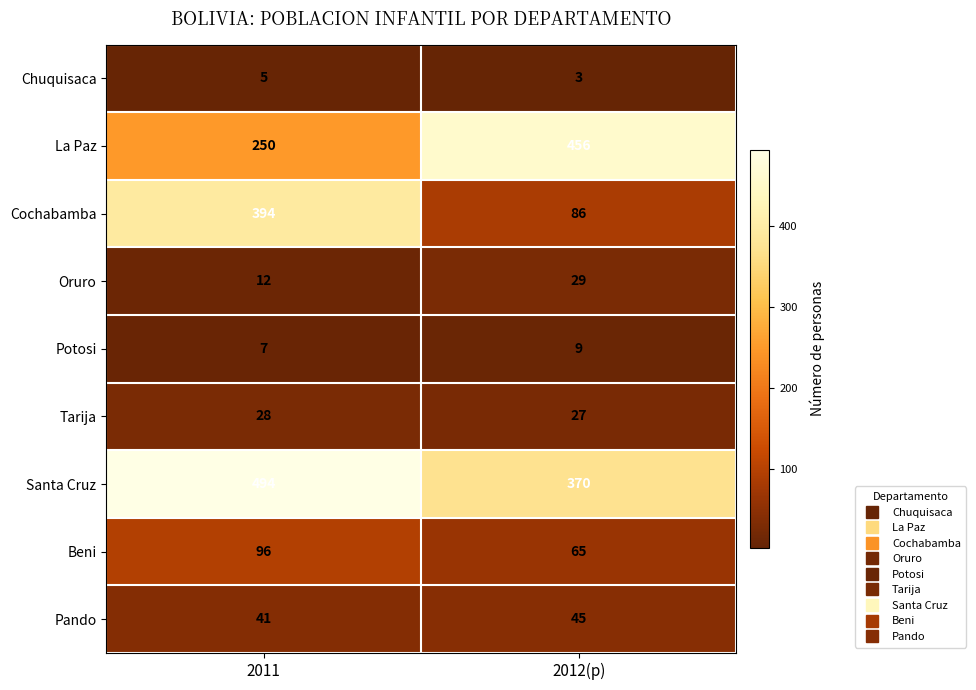

At which category is the sum across all series the highest?

2011